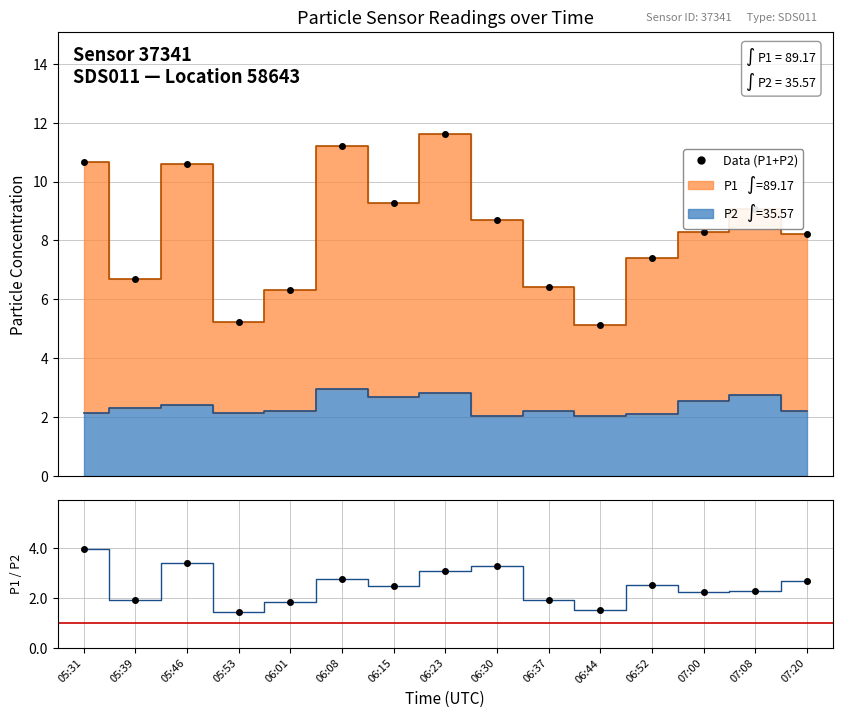

What is the lowest value of the Data (P1+P2) series?

5.1